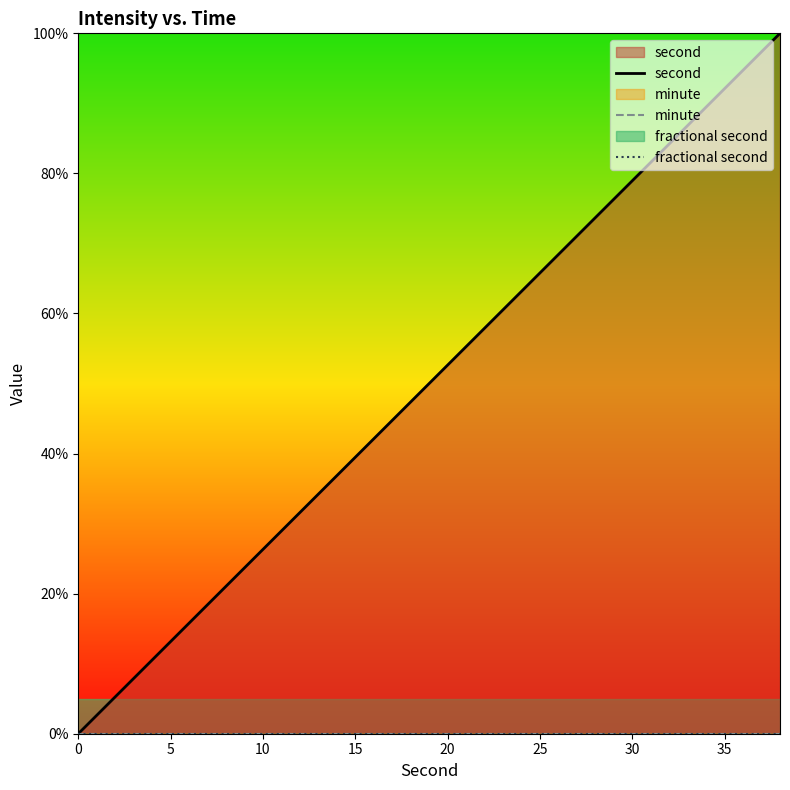

How many values in second are above zero?

19